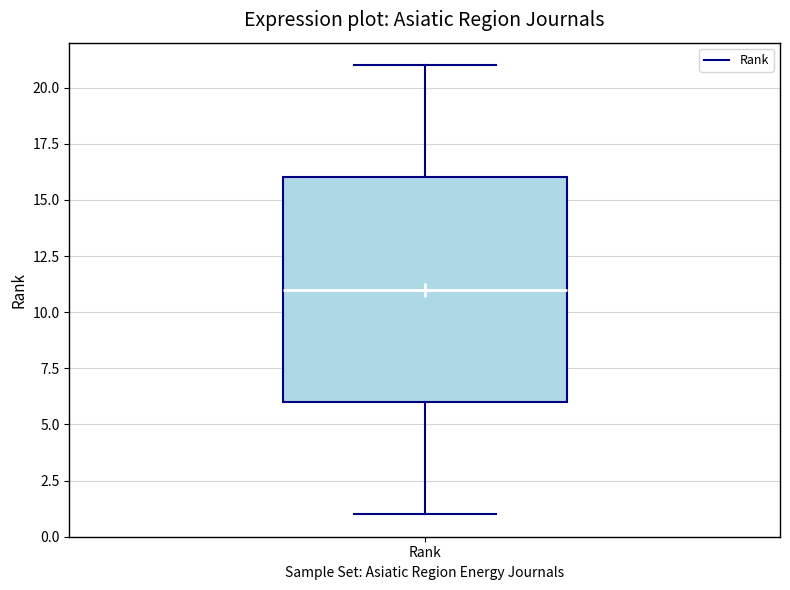

Read this box plot against the y-axis: the position of the median line, the range covered by the box, and the ends of both whiskers. The values are not printed on the chart, so give them approximately, as read against the axis.

median 11, box 6 to 16, whiskers 1 to 21